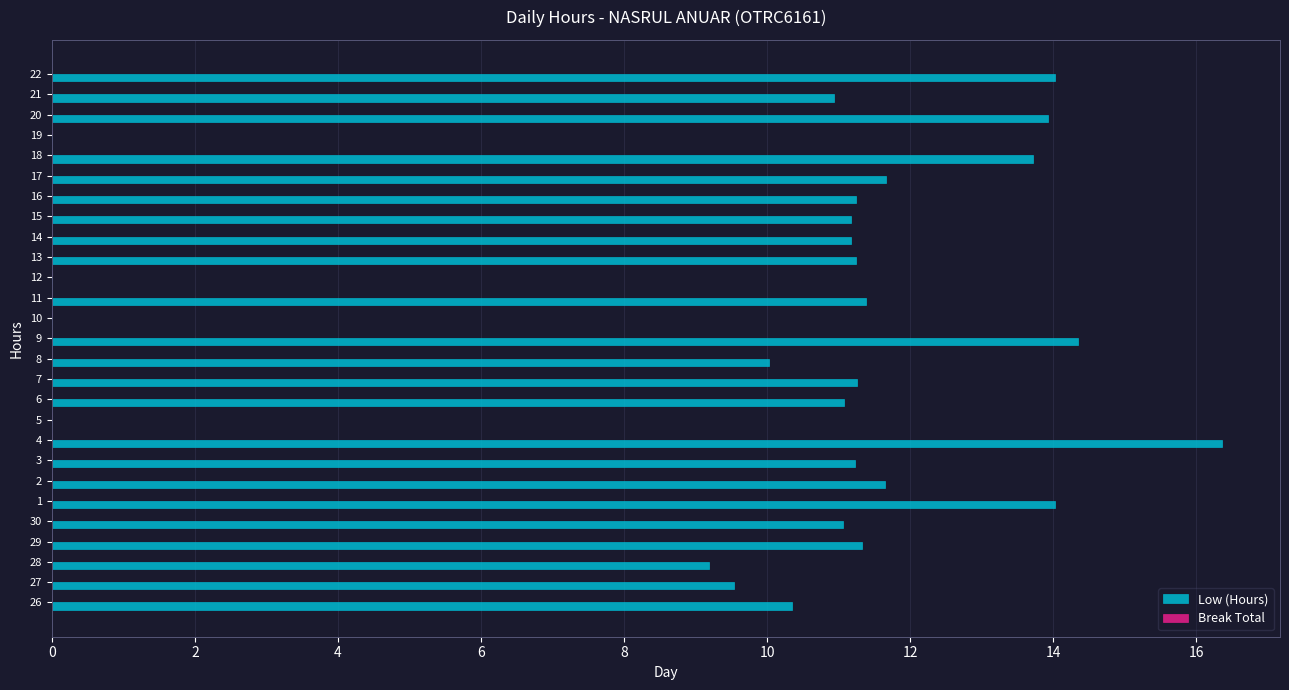

Count the number of categories in the chart.

27